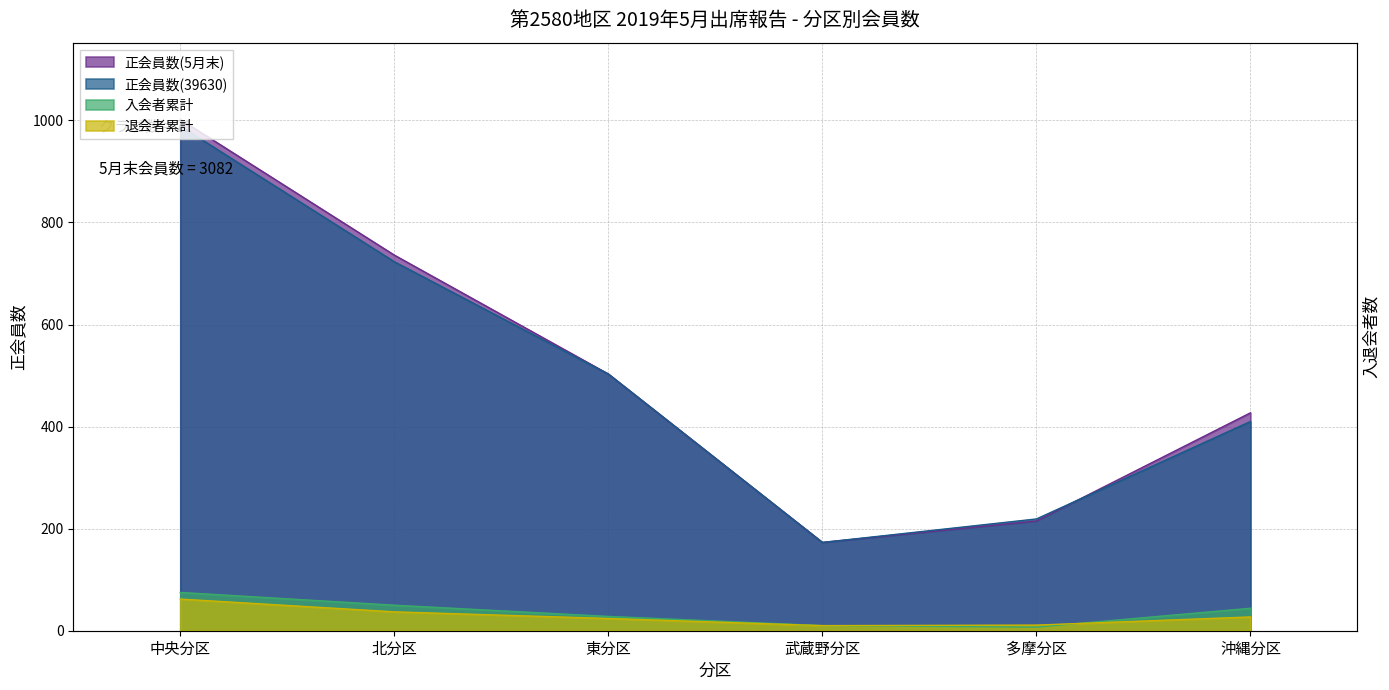

Which label corresponds to the largest value in the chart?

中央分区